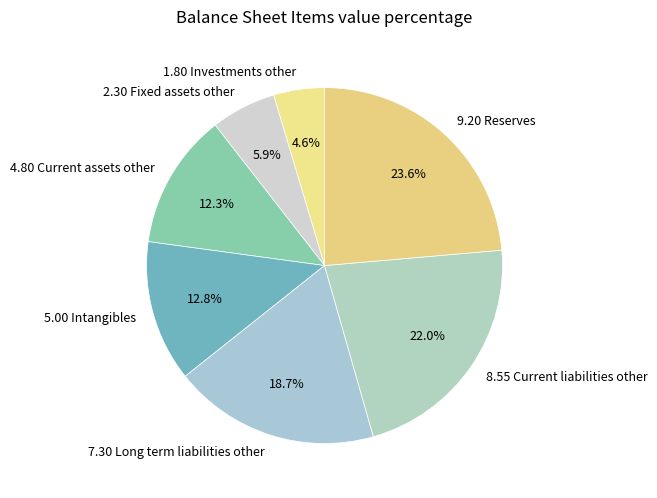

Count the number of slices in the pie.

7